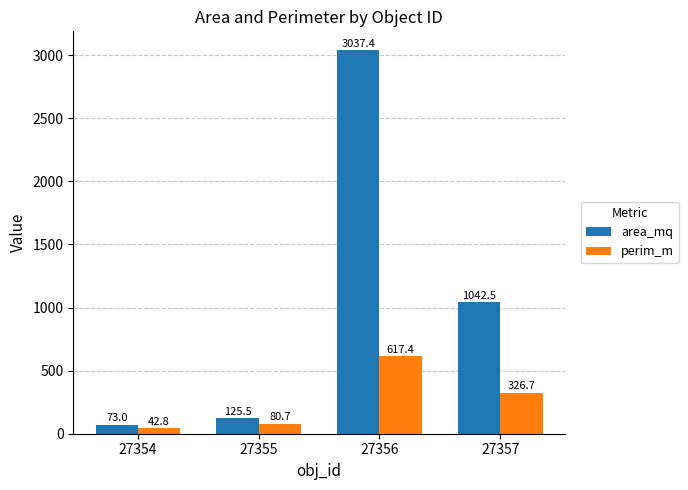

Read the area_mq value at 27355.

125.5